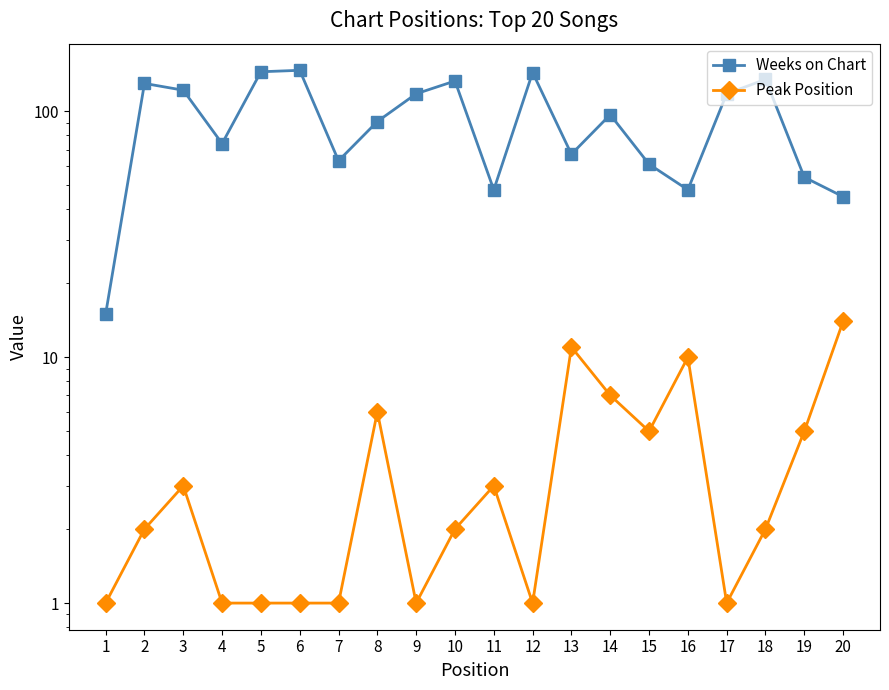

How many interior local valleys does the Weeks on Chart series have?

5